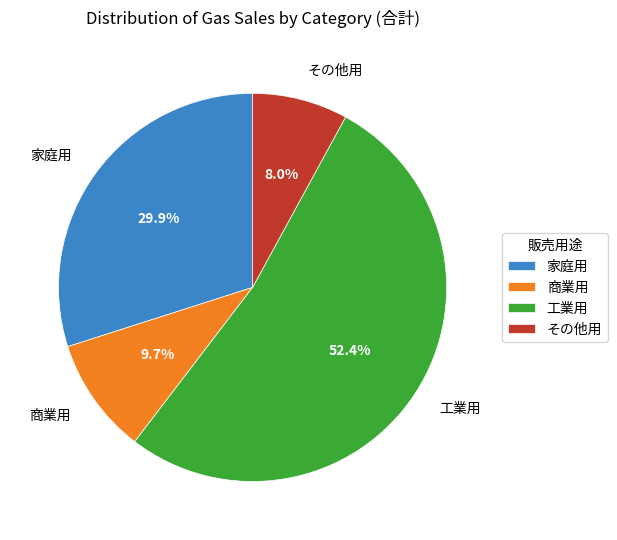

What percentage is the その他用 slice, to the nearest percent?

8%